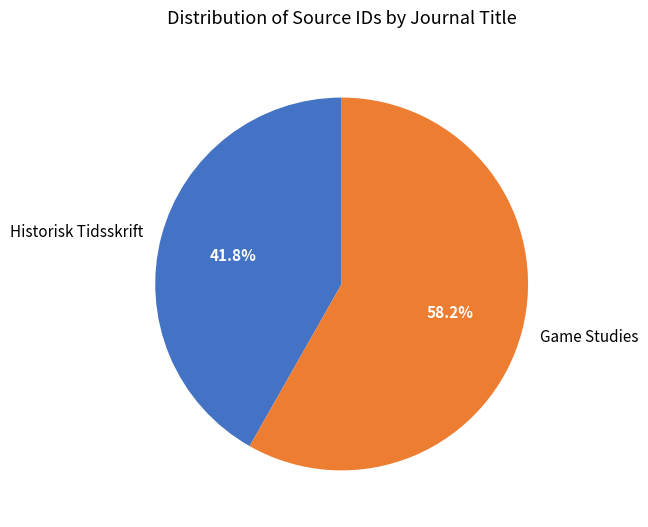

Is Historisk Tidsskrift the majority of the pie?

No